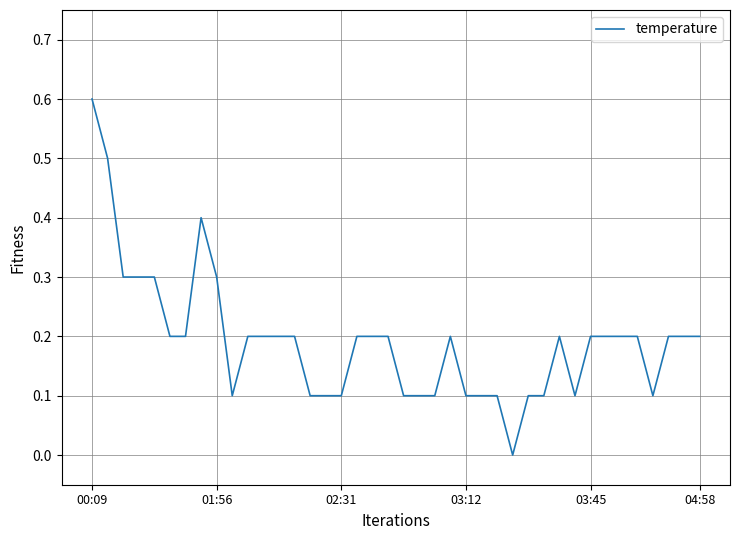

What is the greatest value displayed?

0.6